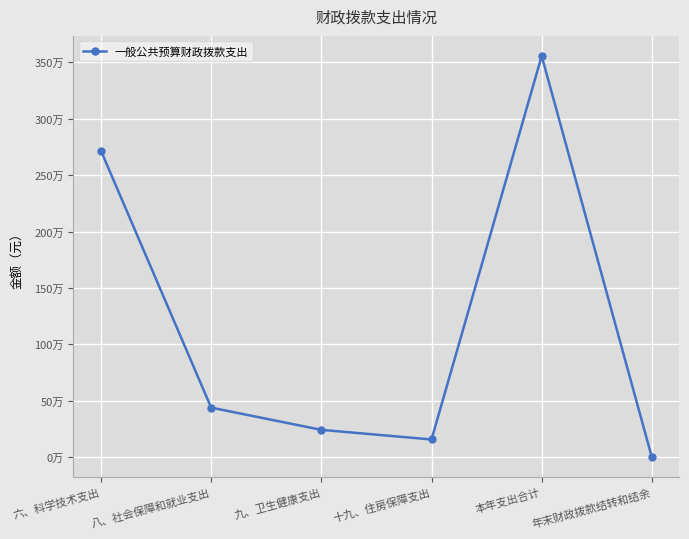

List the labels in order of value, smallest first.

年末财政拨款结转和结余, 十九、住房保障支出, 九、卫生健康支出, 八、社会保障和就业支出, 六、科学技术支出, 本年支出合计